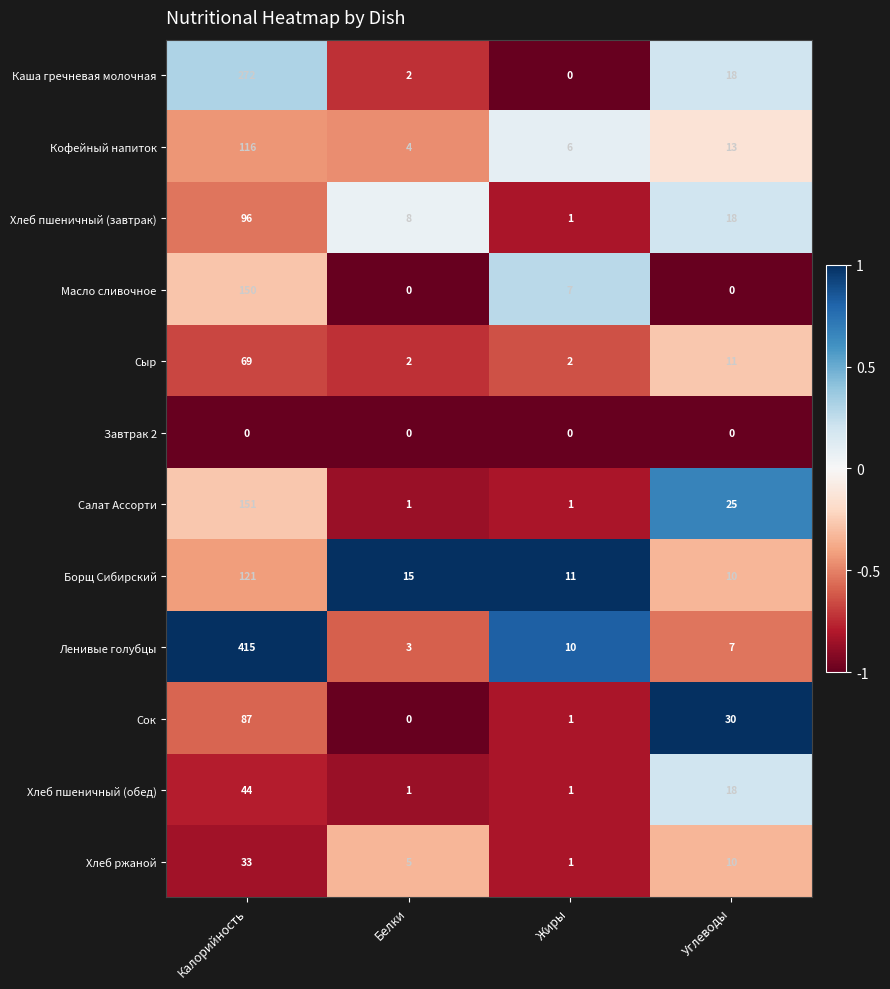

What is the sum of the Кофейный напиток values at Калорийность and Белки?

120